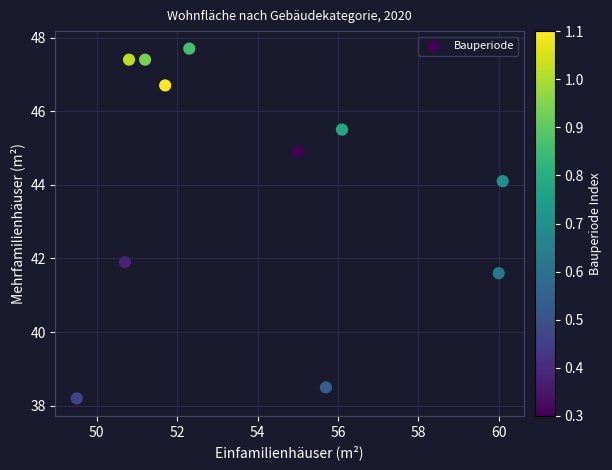

What is the average X value?

53.9